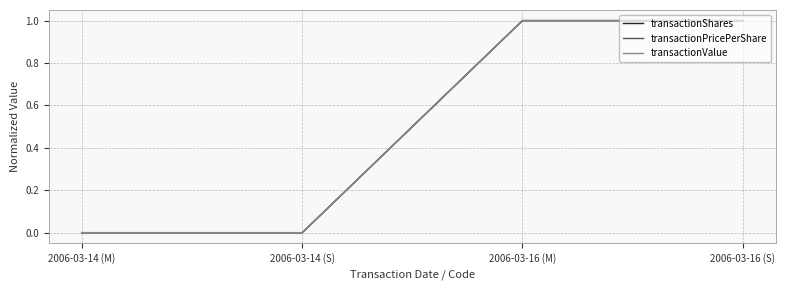

What is the maximum value shown in the chart?

1